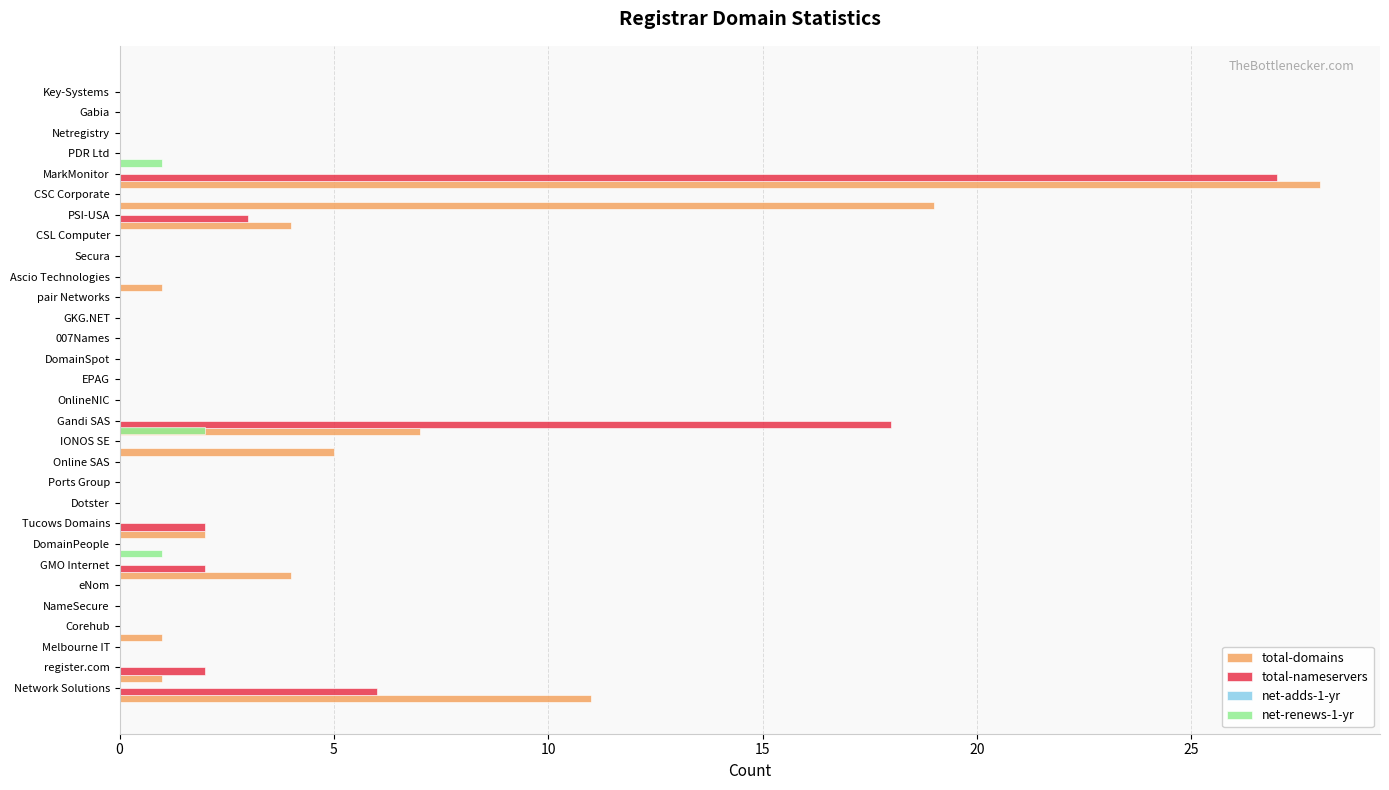

Count the number of data series in this chart.

4